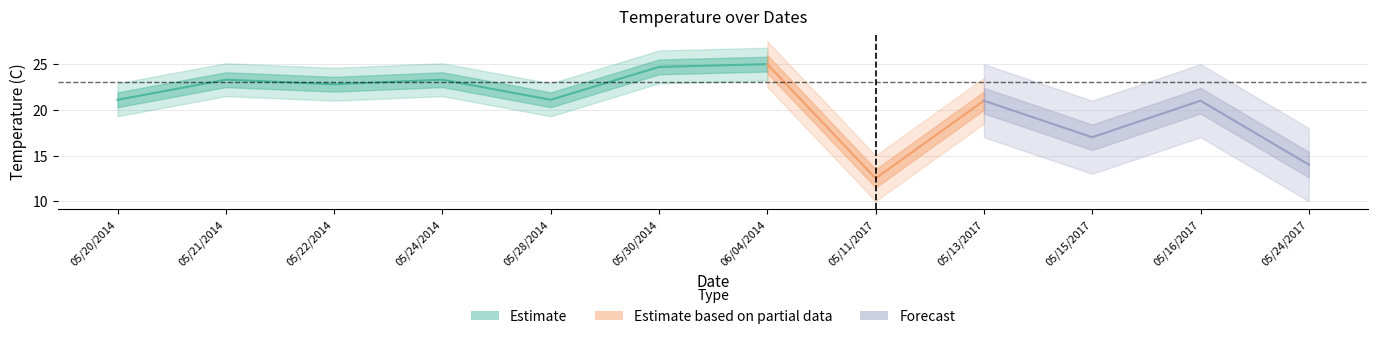

How many lines are shown in the chart?

3